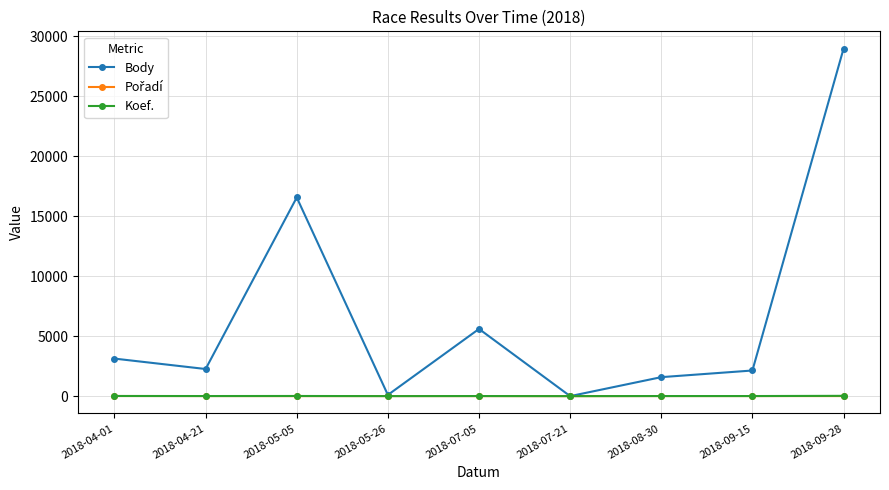

True or false: Koef. has more than 0 interior local peaks.

True